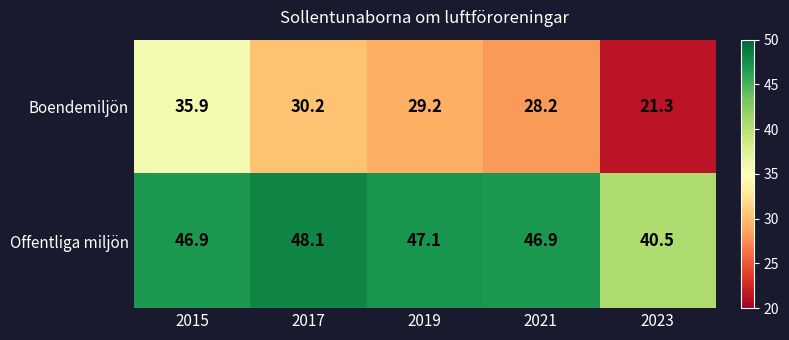

How many series are shown in this chart?

2